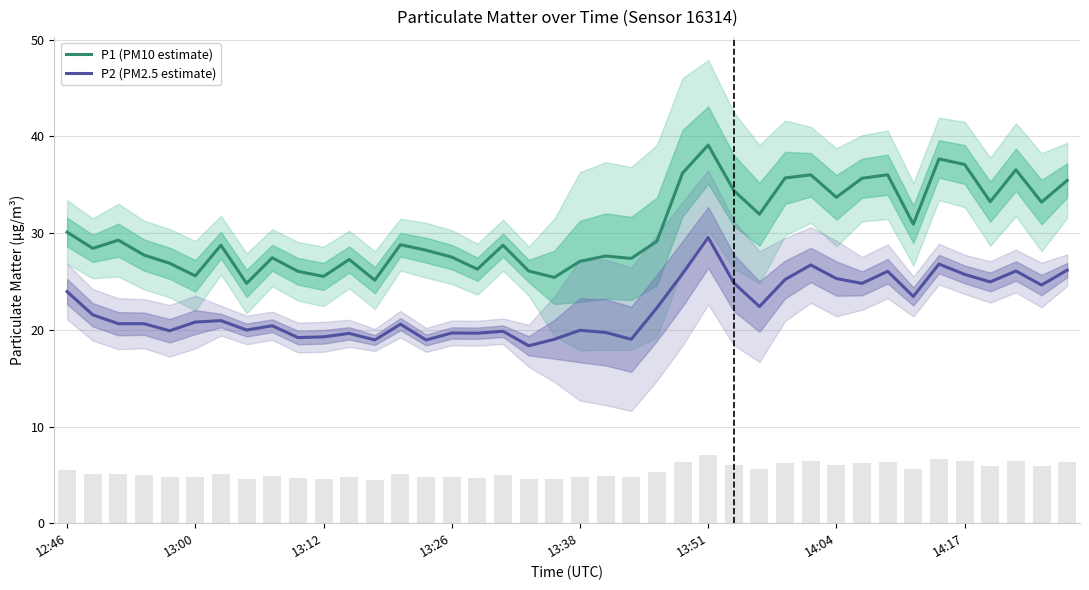

True or false: P1 (PM10 estimate) and P2 (PM2.5 estimate) intersect in this chart.

False